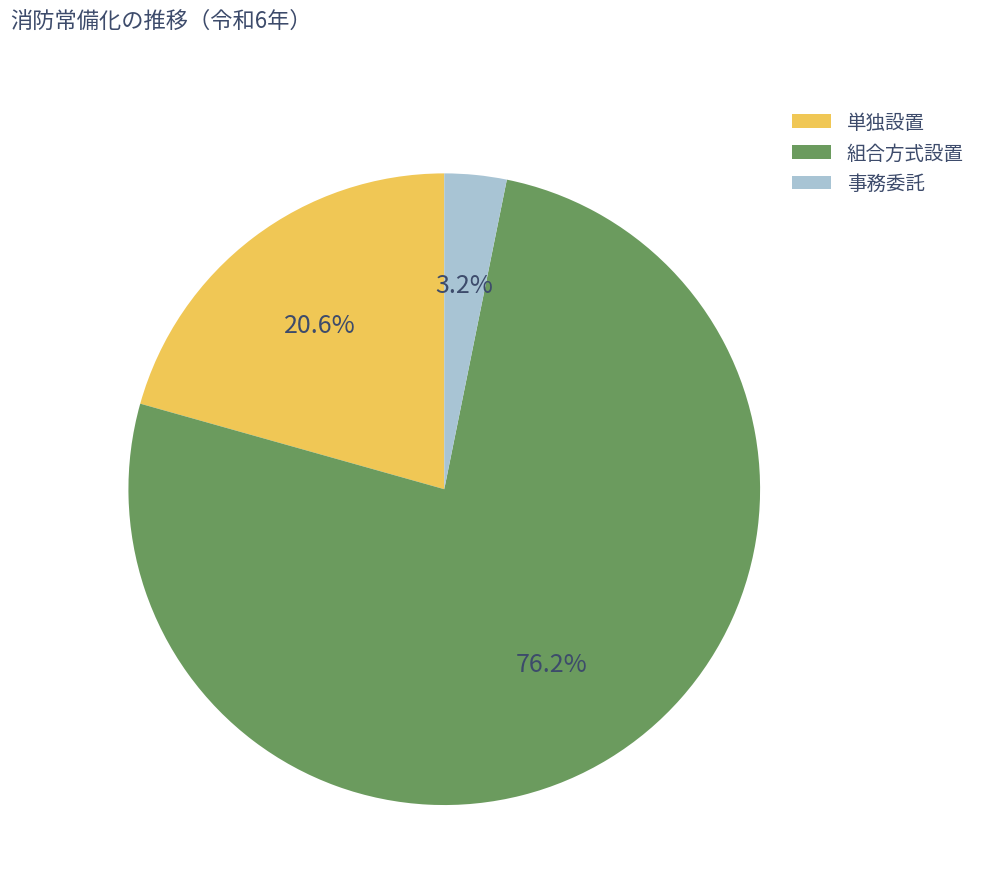

What percentage do 組合方式設置 and 単独設置 together represent?

96.8%